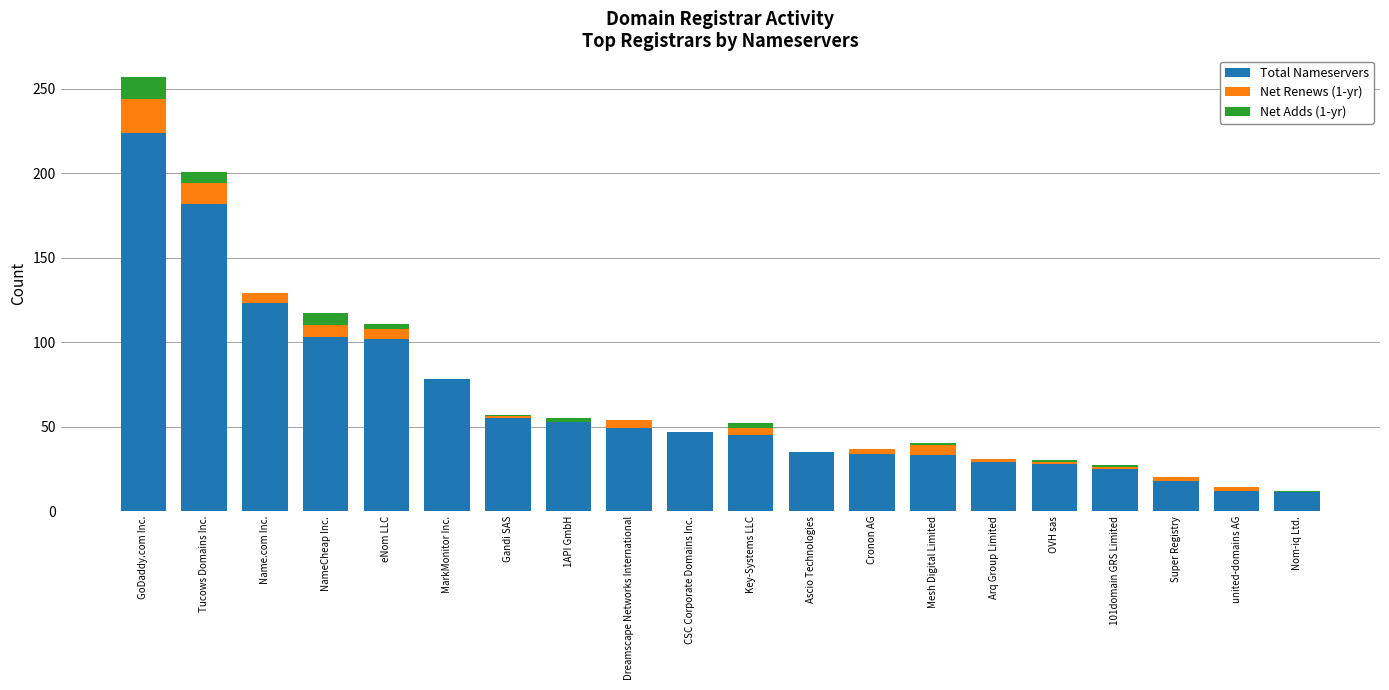

At which label does Total Nameservers reach its peak?

GoDaddy.com Inc.